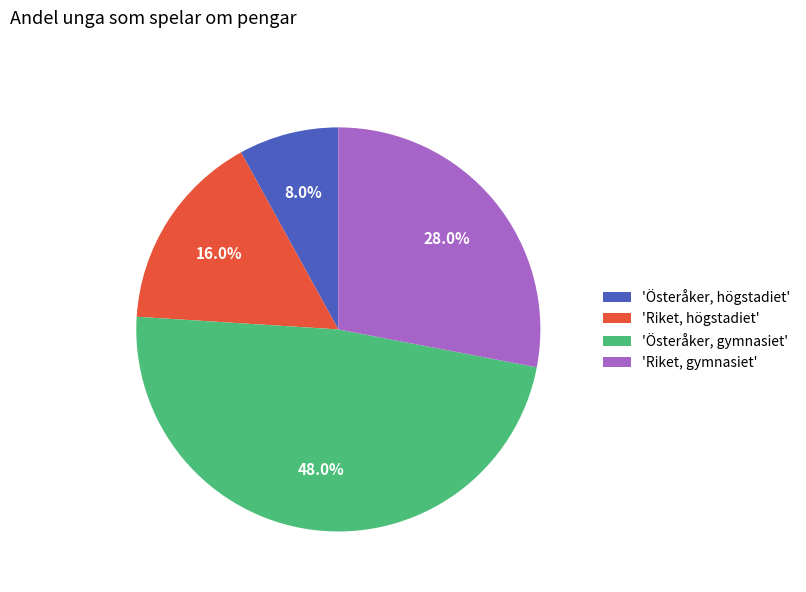

Rank the categories by value from lowest to highest.

'Österåker, högstadiet', 'Riket, högstadiet', 'Riket, gymnasiet', 'Österåker, gymnasiet'